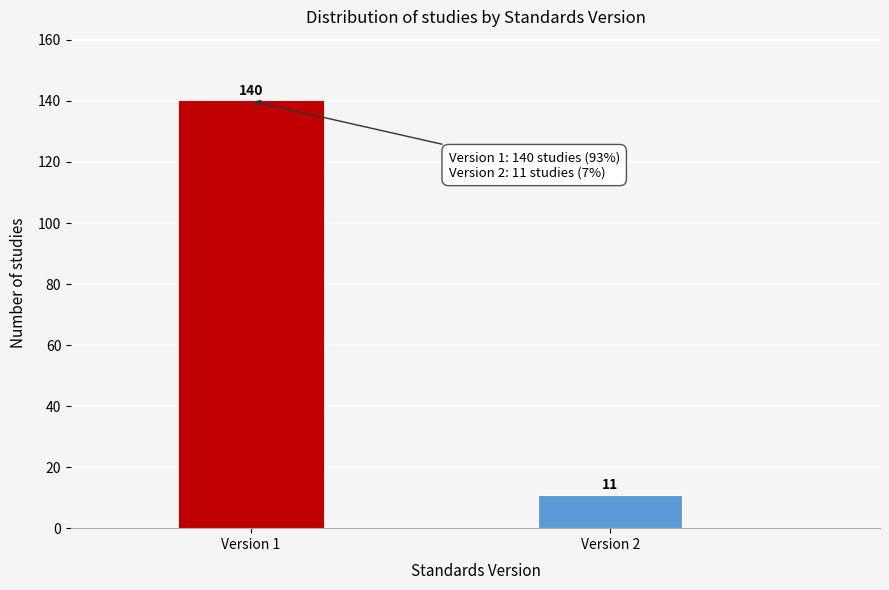

Reading right to left, extract all data points from this chart.

Version 2=11	Version 1=140